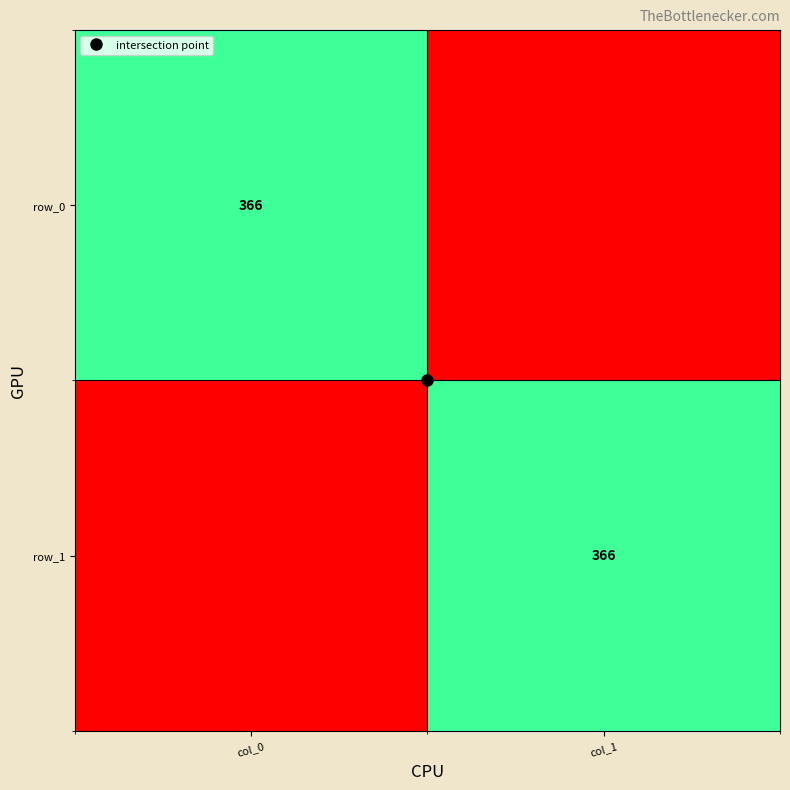

Reading left to right, extract all data points from this chart.

row_0: 366	0
row_1: 0	366